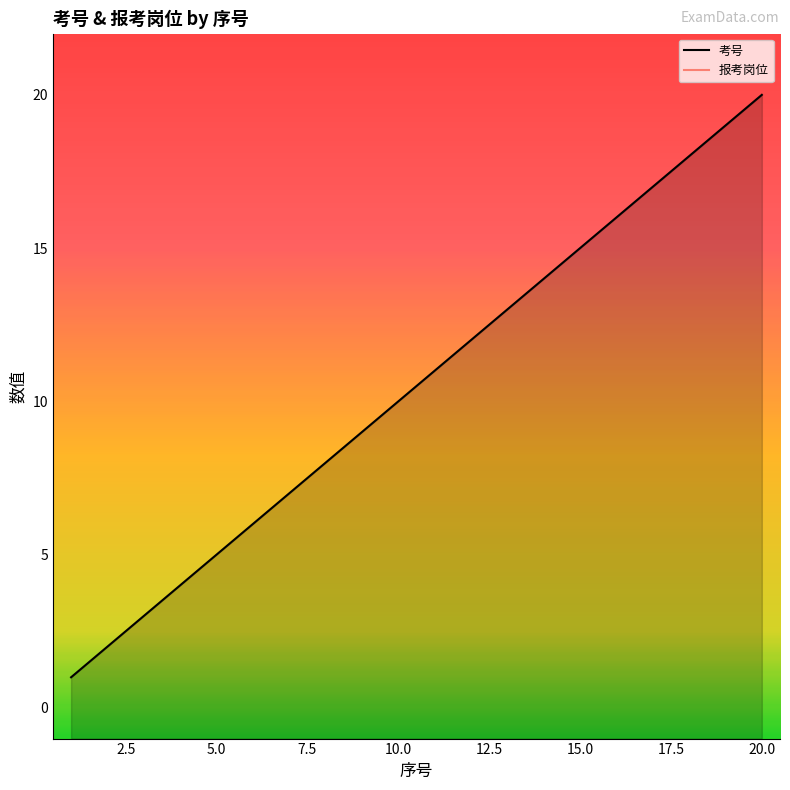

True or false: 考号 and 报考岗位 intersect in this chart.

False